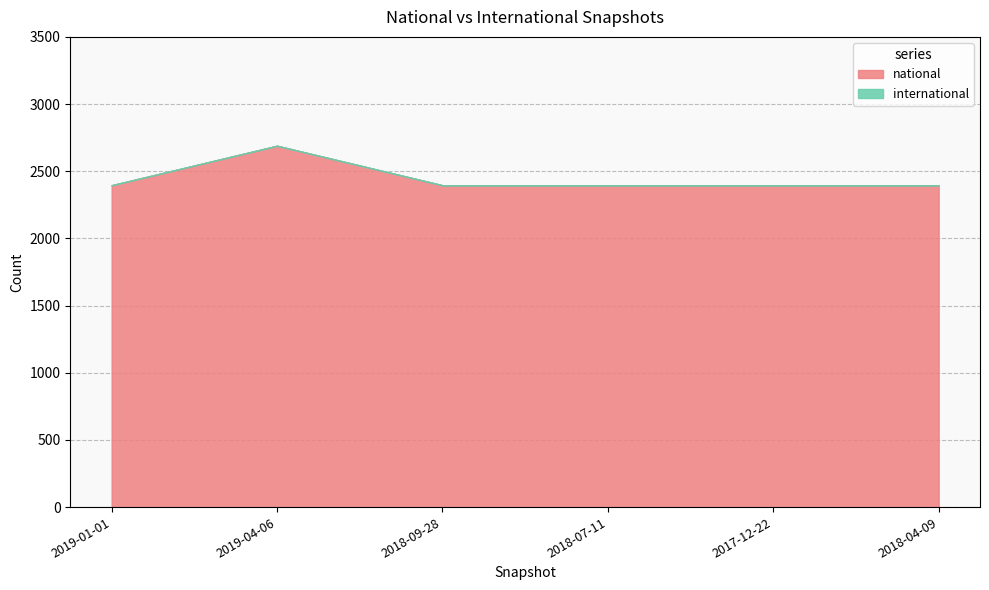

The value of international at 2018-09-28 is 0. True or false?

True